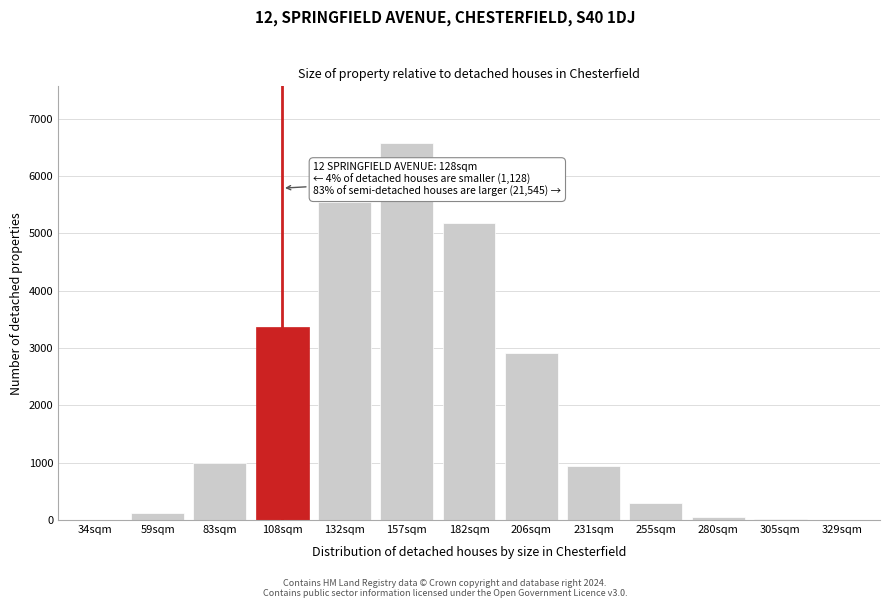

What is the change in value from 231sqm to 329sqm?

-939